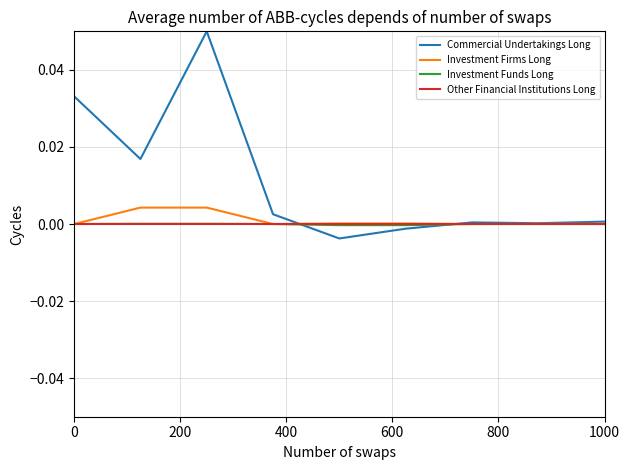

Which series has the largest range (max minus min)?

Commercial Undertakings Long